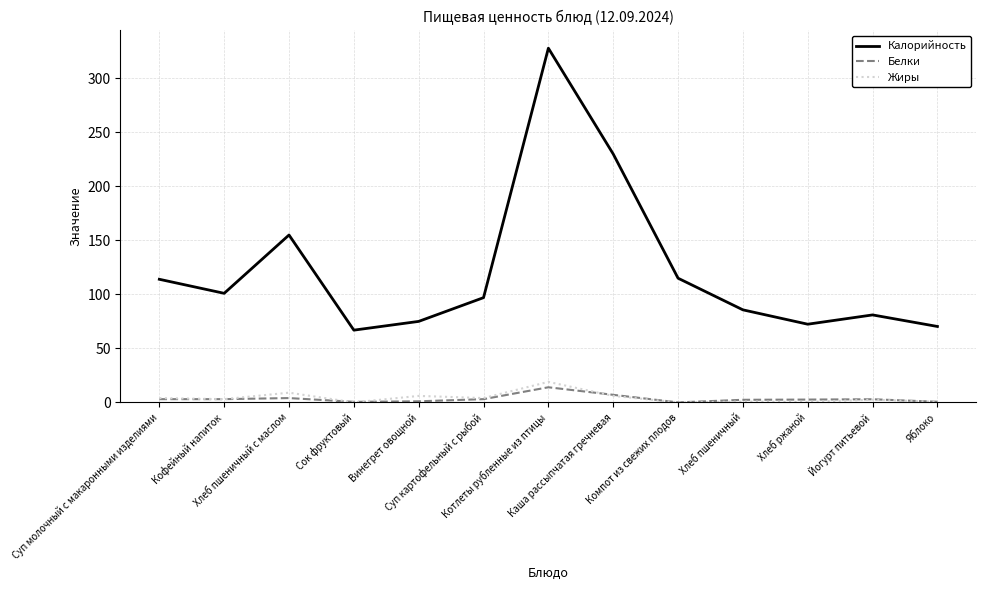

True or false: Калорийность and Белки intersect in this chart.

False